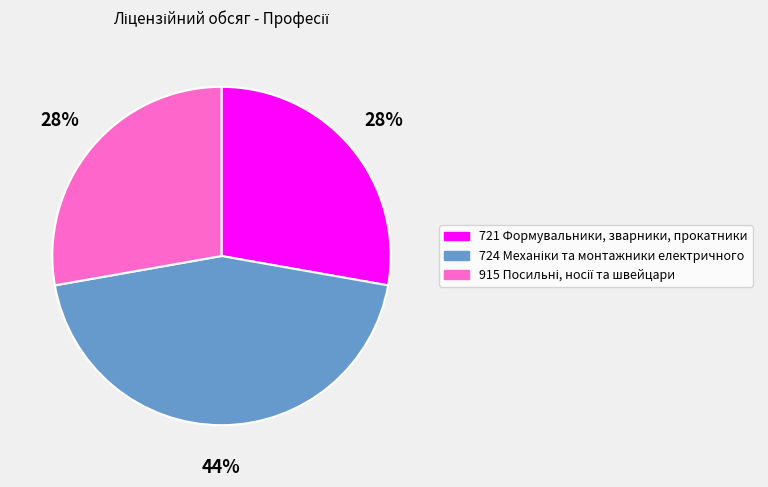

Does any single category account for the majority?

No